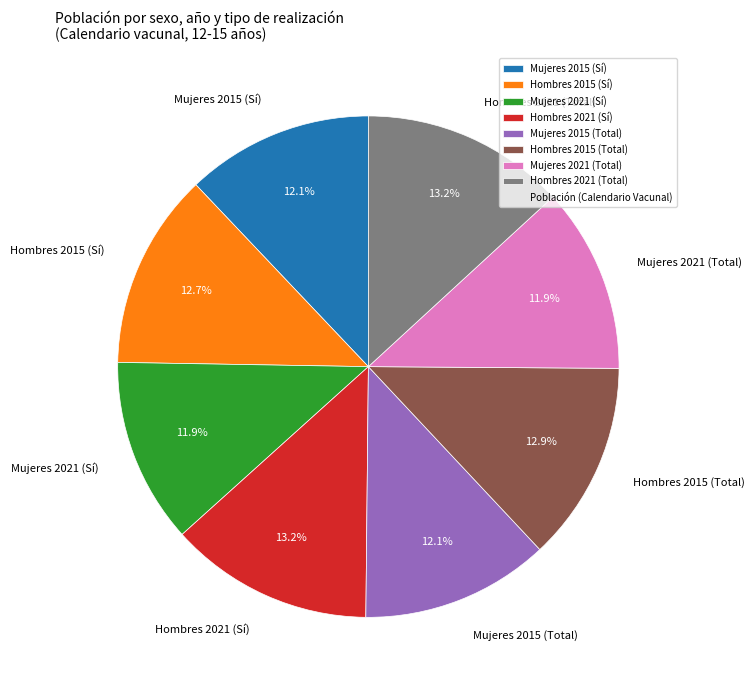

Does Mujeres 2015 (Sí) represent more than half of the total?

No